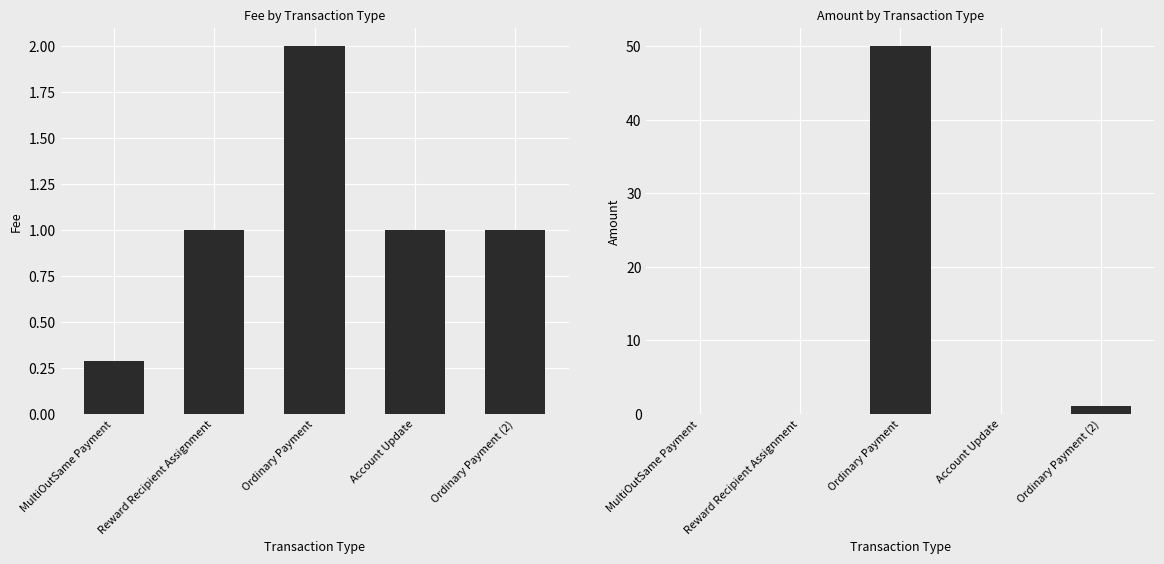

How many series are shown in this chart?

2